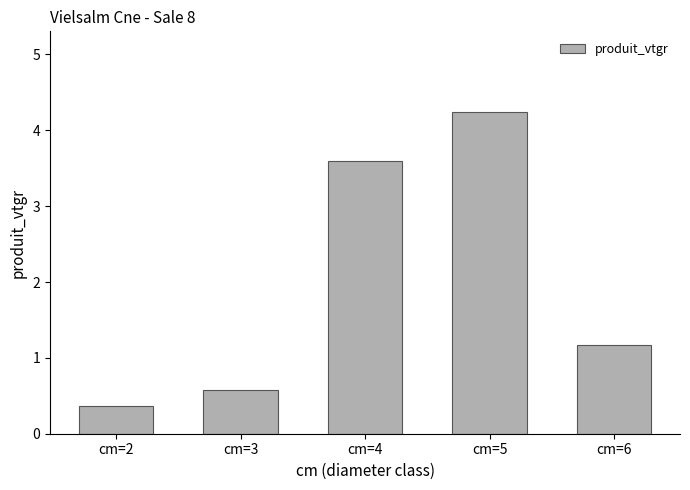

What is the minimum value shown in the chart?

0.4